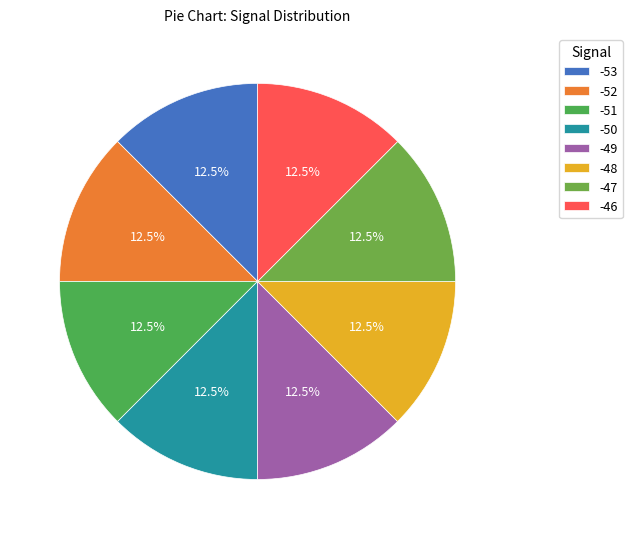

To the nearest percent, what is the average slice percentage?

12%